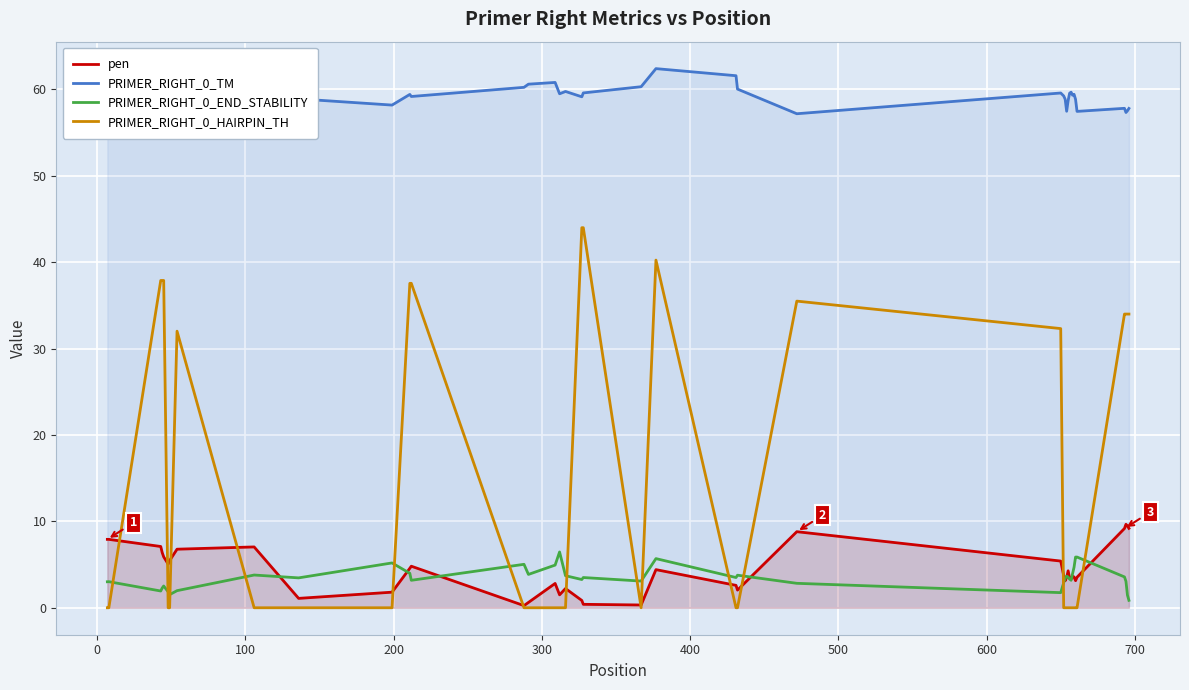

What is the difference between the maximum and minimum values in the pen series?

9.4